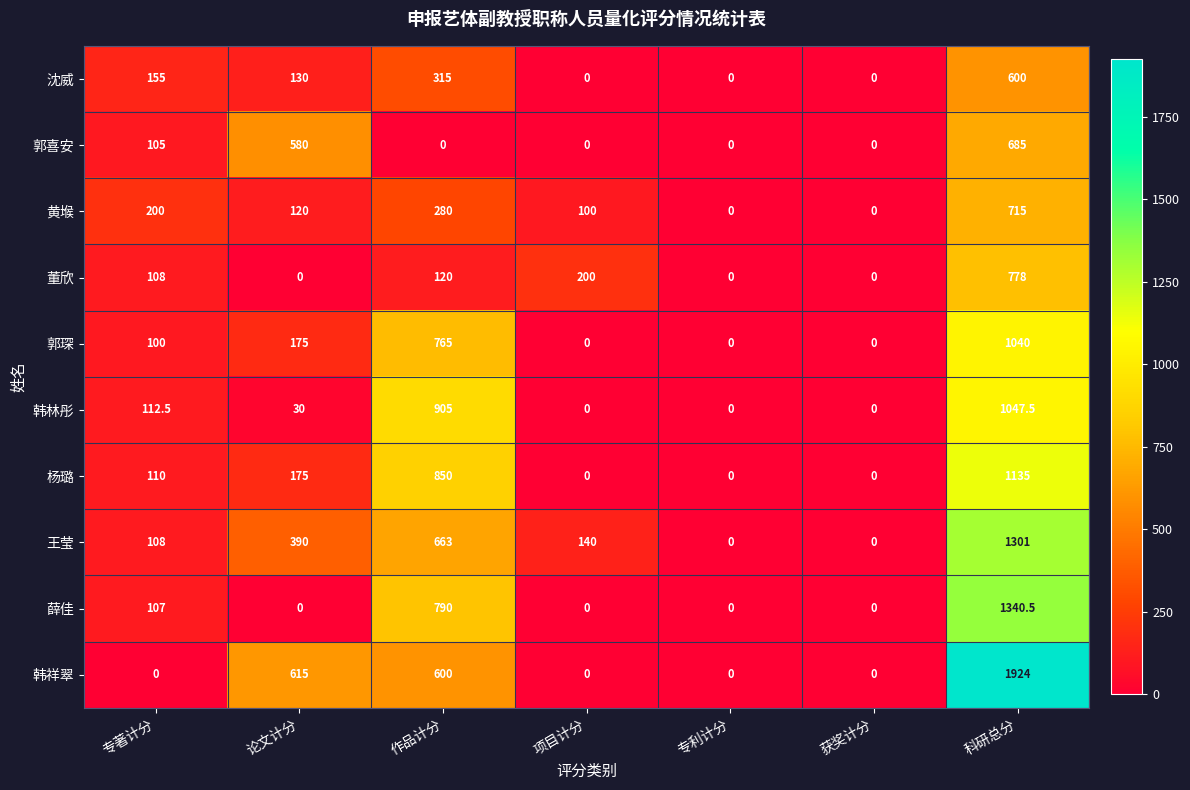

How many series are shown in this chart?

10